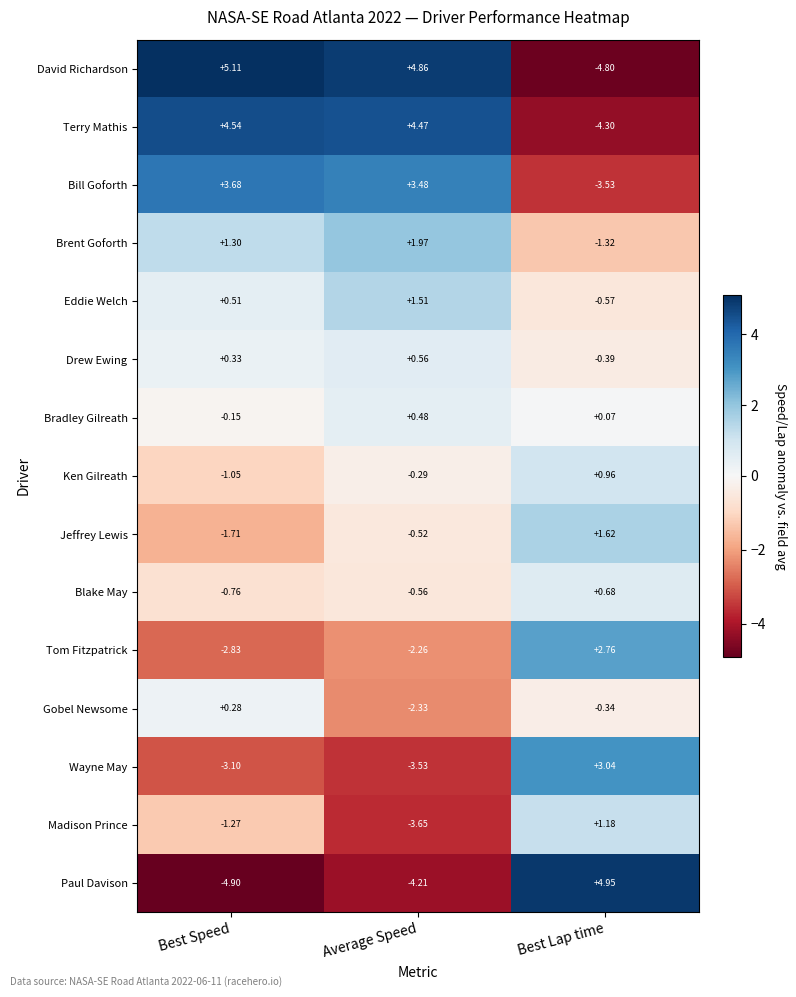

At which label is Jeffrey Lewis closest to 0?

Average Speed